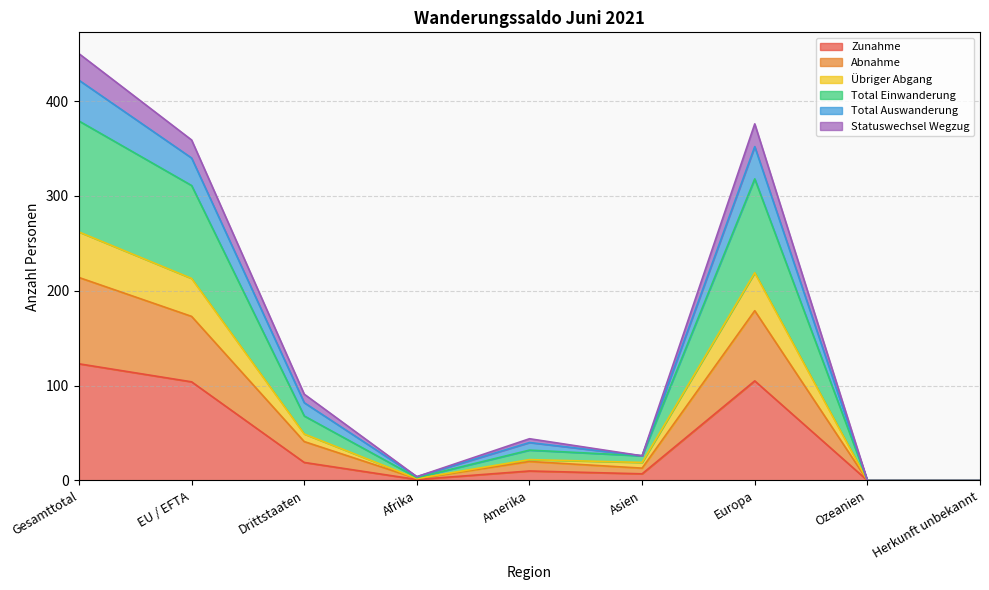

Does the chart have visible grid lines?

Yes